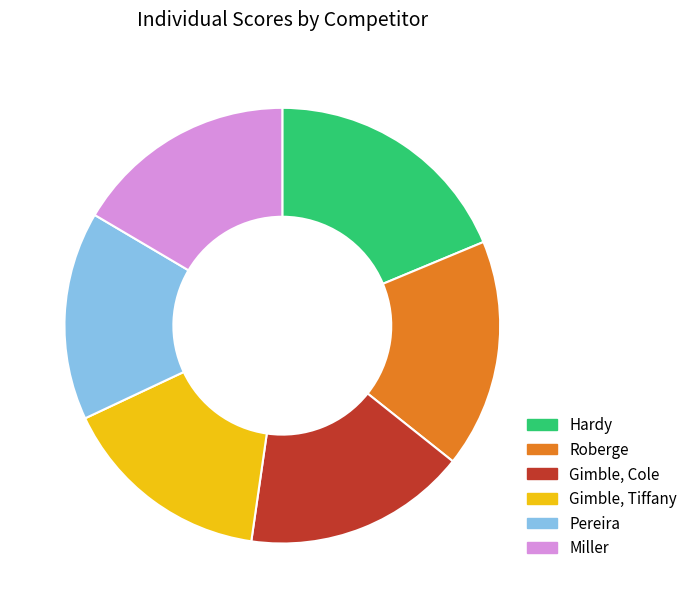

Between Gimble, Tiffany and Miller, which is larger?

Miller